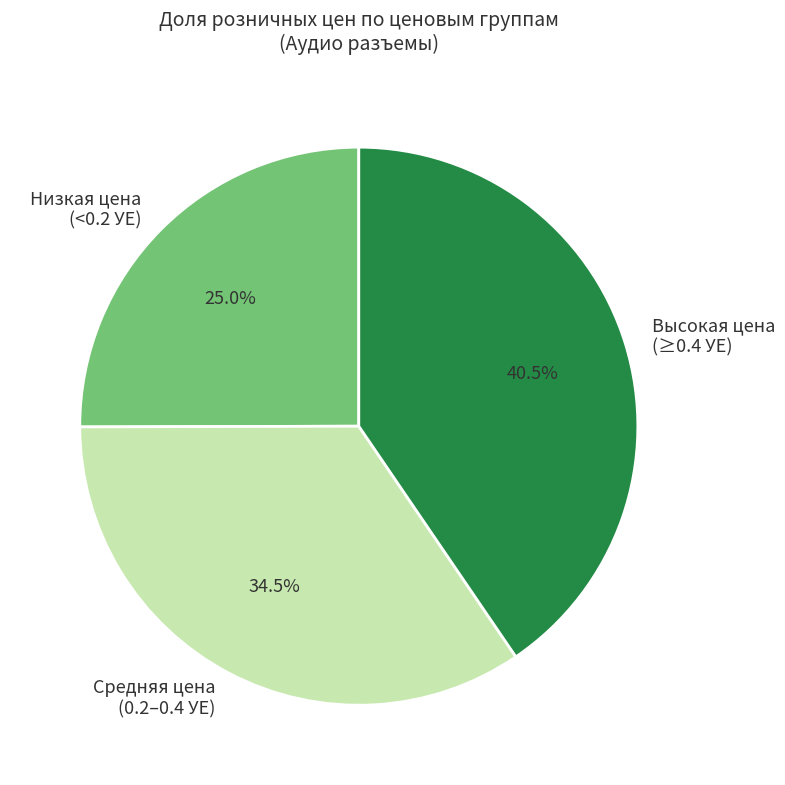

What percentage is NOT represented by Низкая цена (<0.2 УЕ)?

75.0%